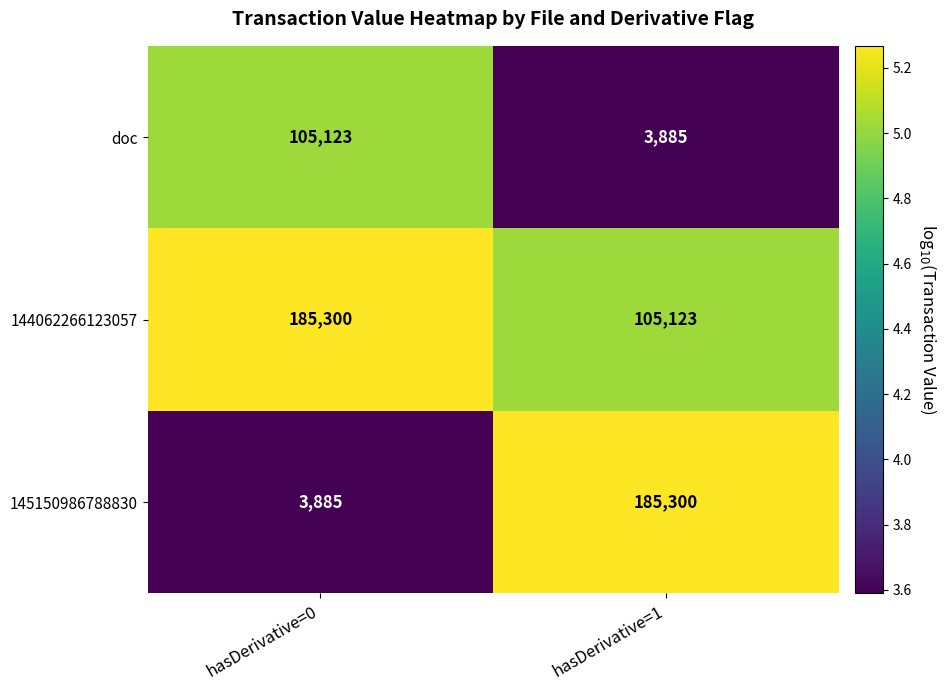

What is the minimum value for doc?

3885